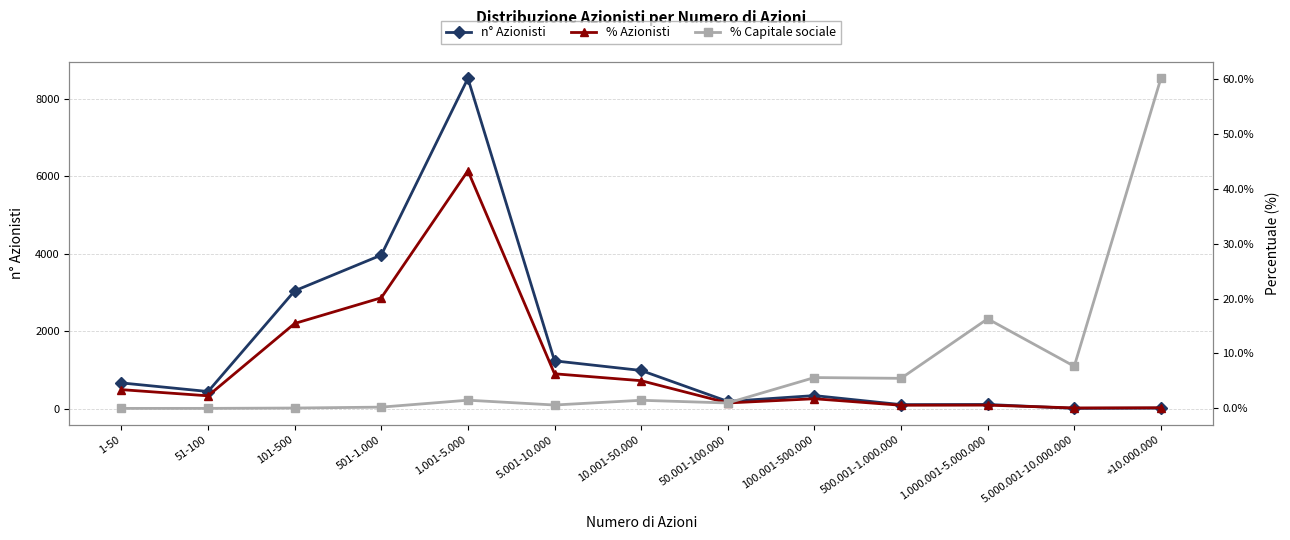

The value of % Azionisti at 1.001-5.000 is 43.3. True or false?

True